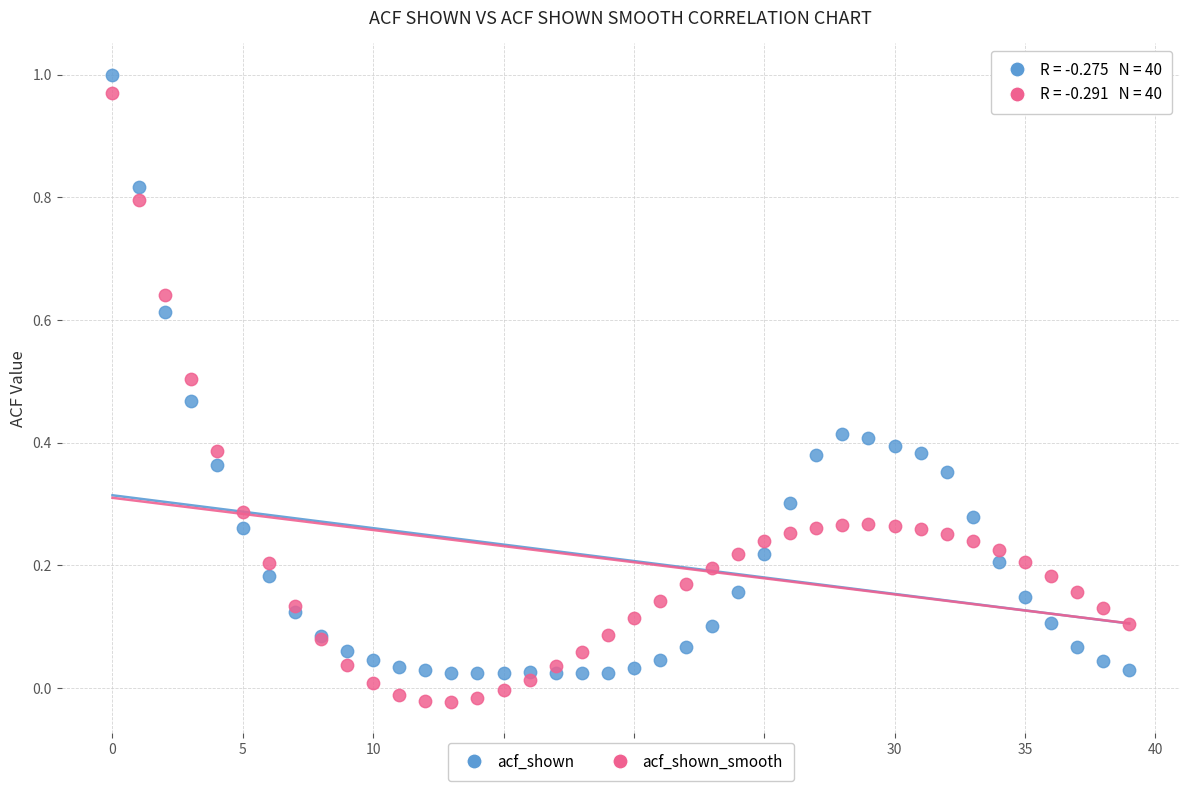

Which series reaches the minimum Y coordinate?

acf_shown_smooth